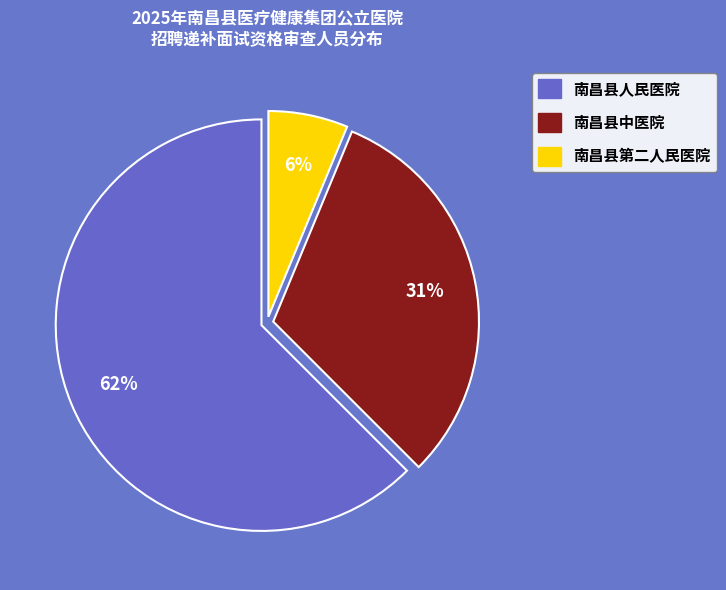

To the nearest percent, what portion does 南昌县第二人民医院 represent?

6%